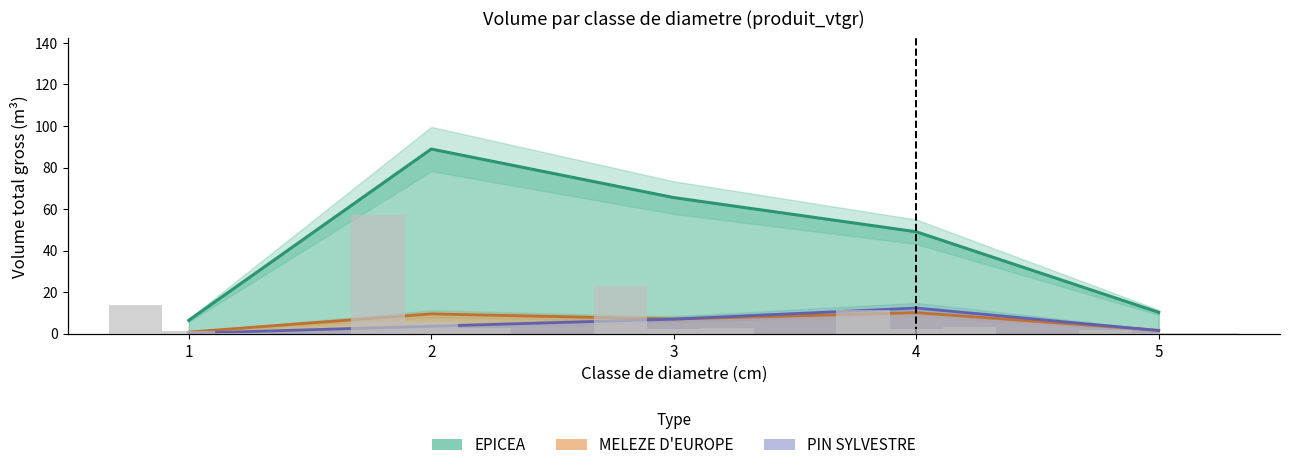

Between 2 and 1, which is larger?

2